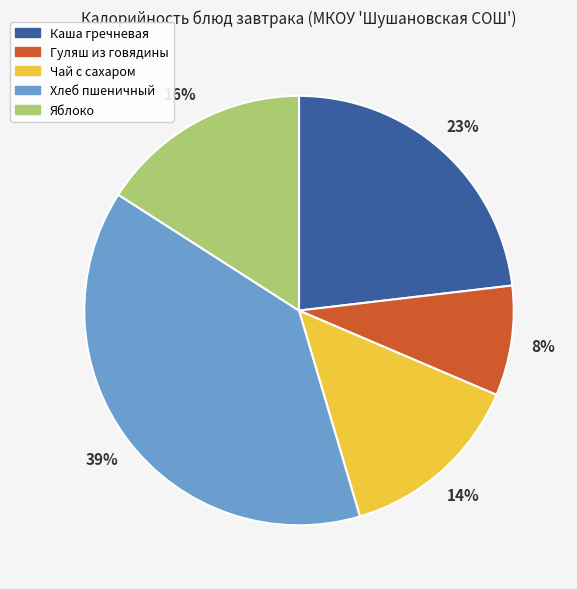

To the nearest percent, what is the combined percentage of Яблоко and Хлеб пшеничный?

55%